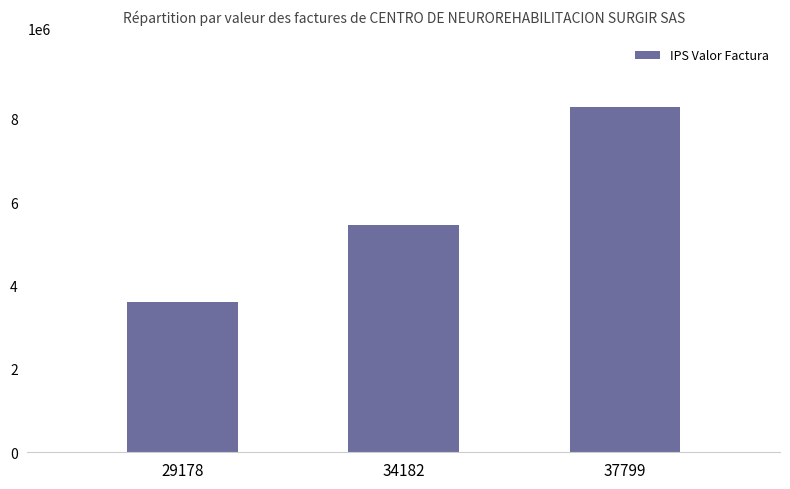

What is the ratio of the value at 37799 to the value at 34182?

1.5